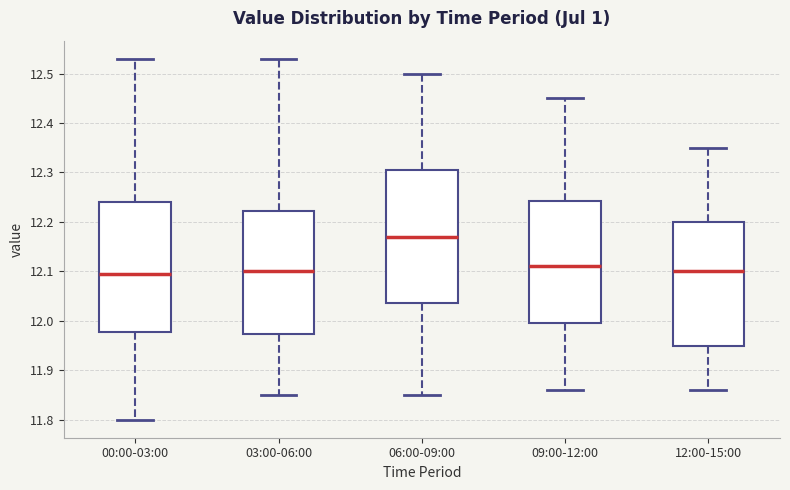

Where is the upper edge of the box for 12:00-15:00 on the y-axis? The values are not printed on the chart, so give them approximately, as read against the axis.

12.20